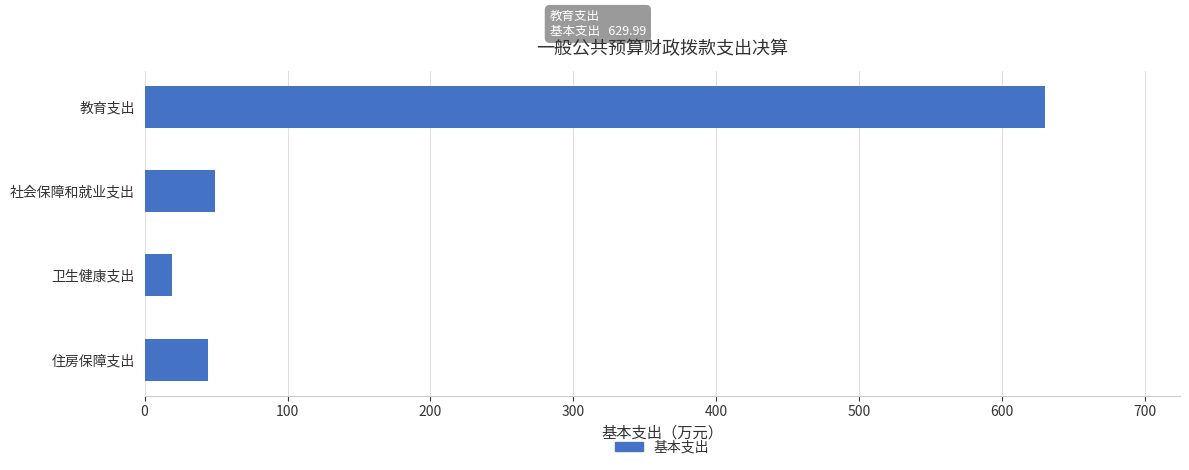

What is the minimum value shown in the chart?

19.4